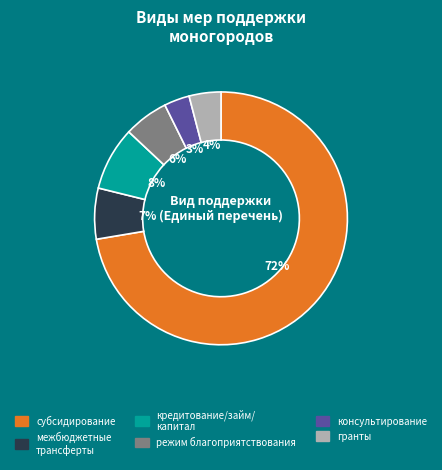

Count the number of slices in the pie.

6